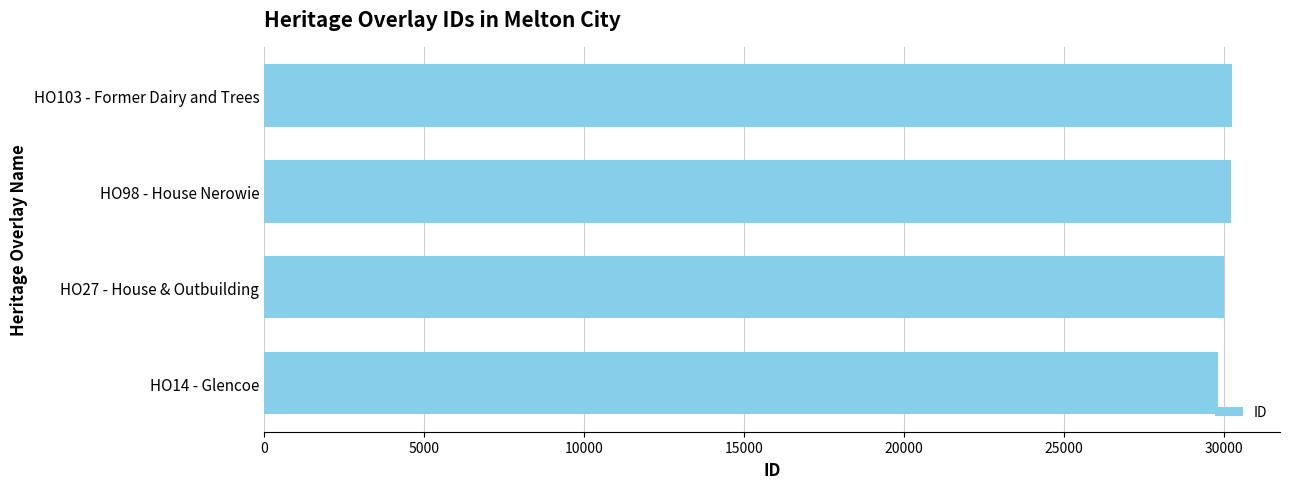

How many categories are shown in the chart?

4